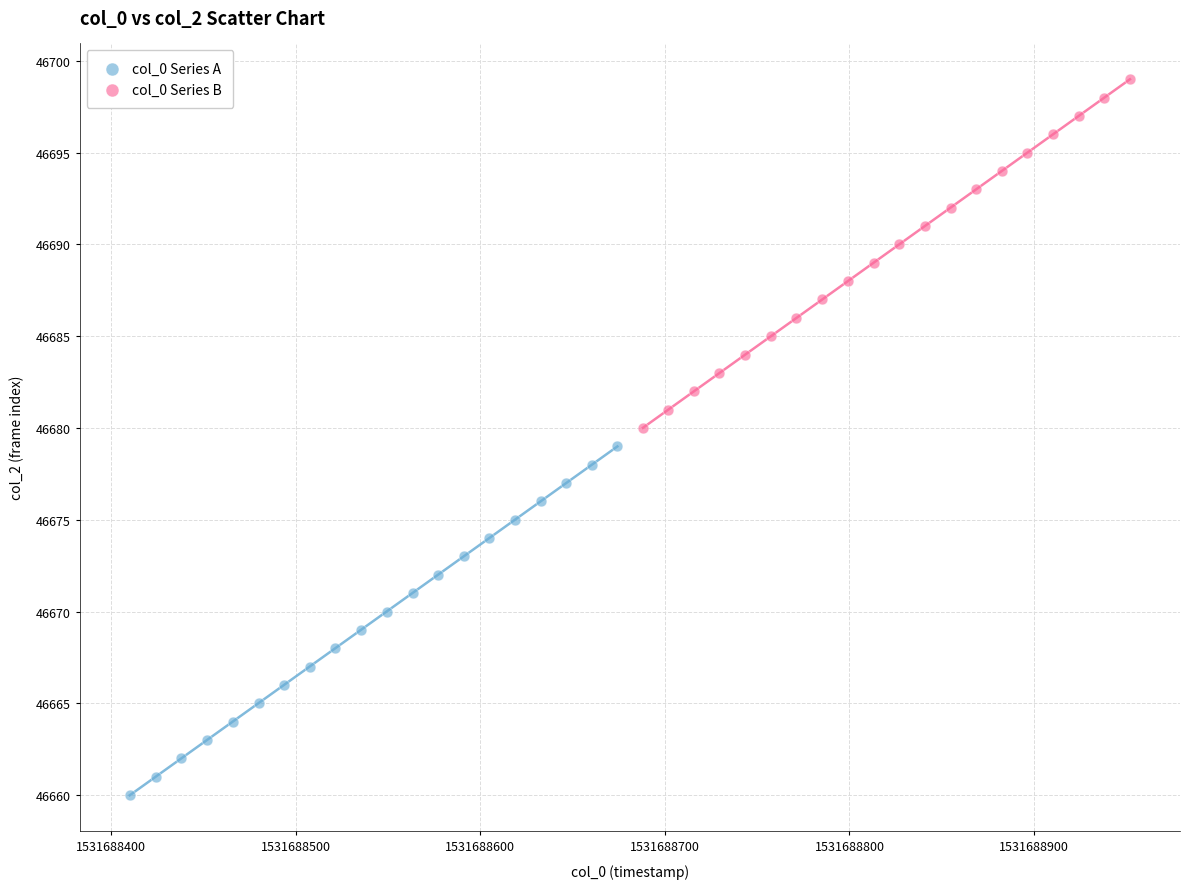

Which series reaches the maximum Y coordinate?

col_0 Series B